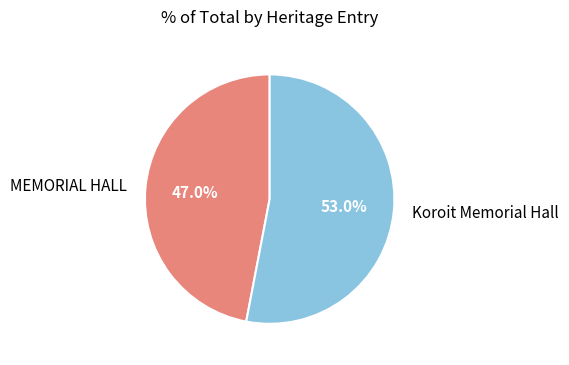

What is the ratio of the value at Koroit Memorial Hall to the value at MEMORIAL HALL?

1.1